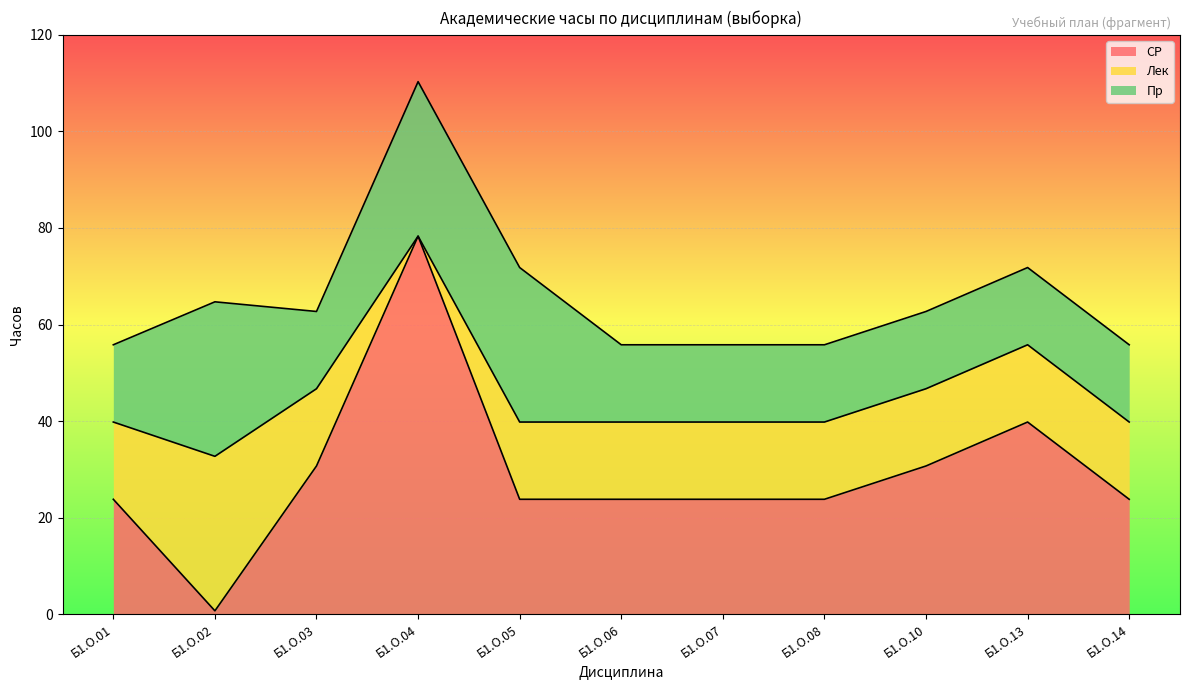

Rank the series by their maximum value, from lowest to highest.

Лек, Пр, СР